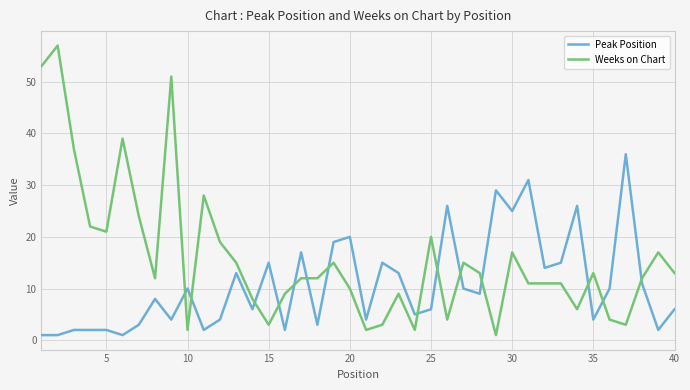

Rank the series by their average value, from lowest to highest.

Peak Position, Weeks on Chart